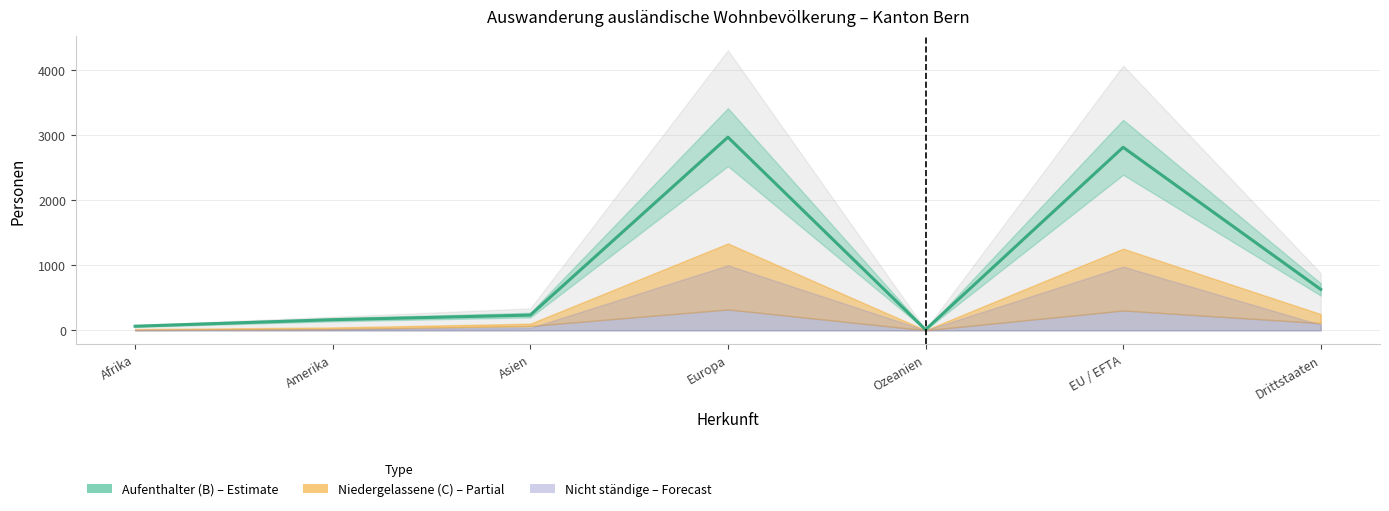

What is the average value?

984